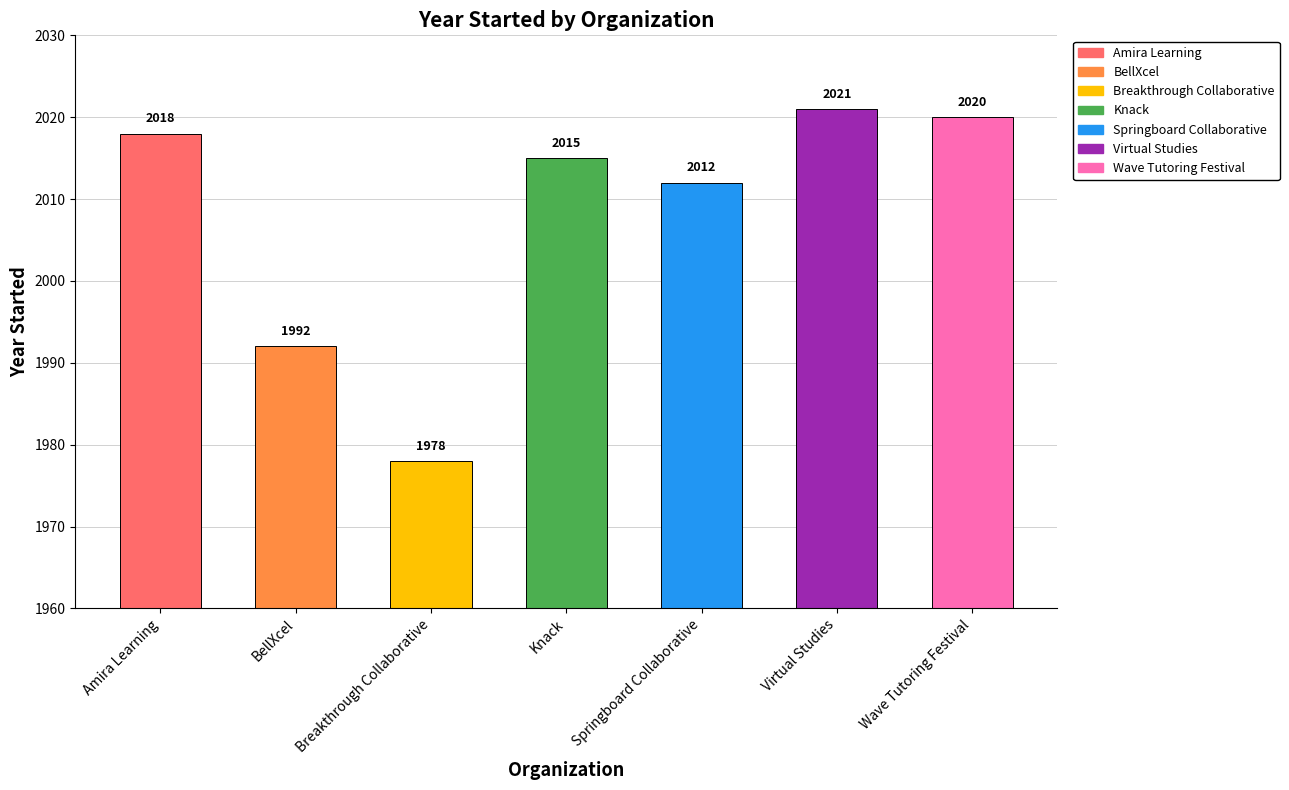

List the labels in order of value, smallest first.

Breakthrough Collaborative, BellXcel, Springboard Collaborative, Knack, Amira Learning, Wave Tutoring Festival, Virtual Studies